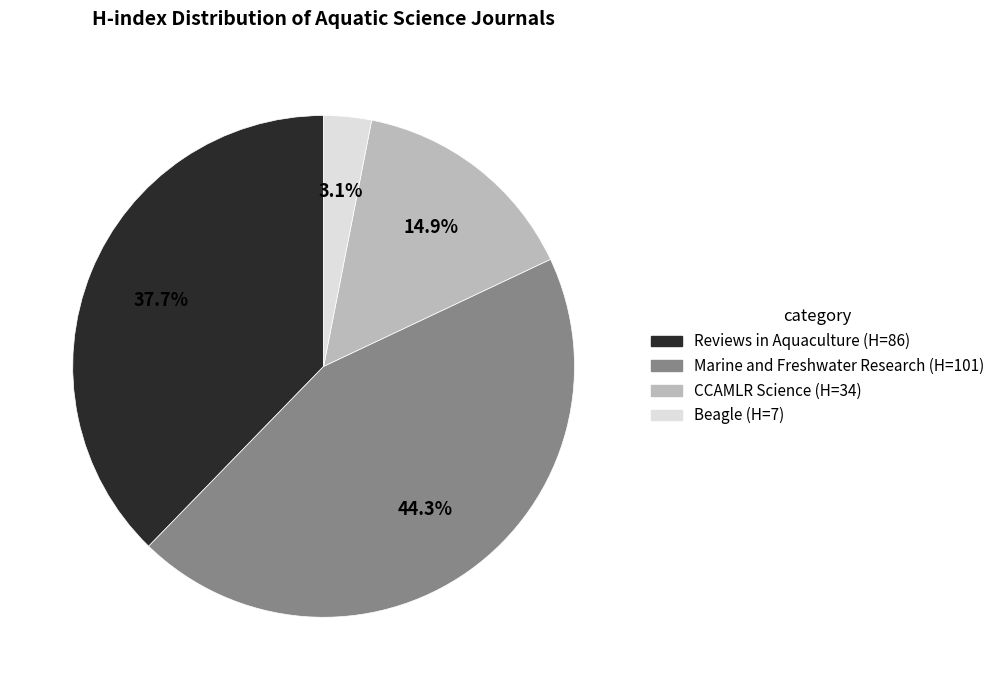

Is there a majority slice in this chart?

No